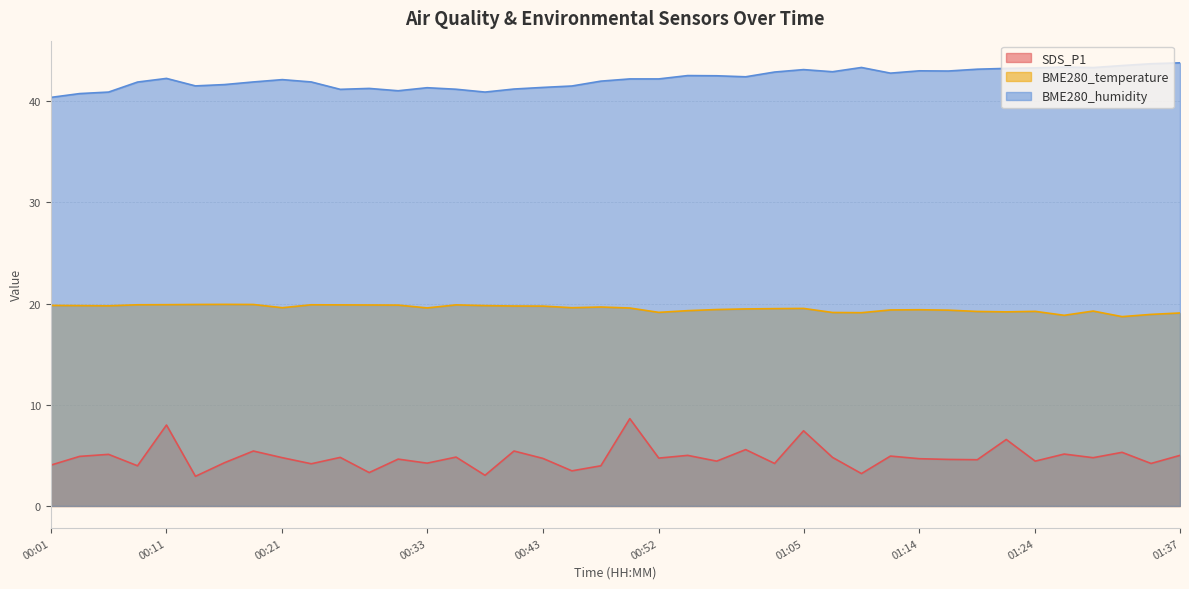

Does the chart have visible grid lines?

Yes